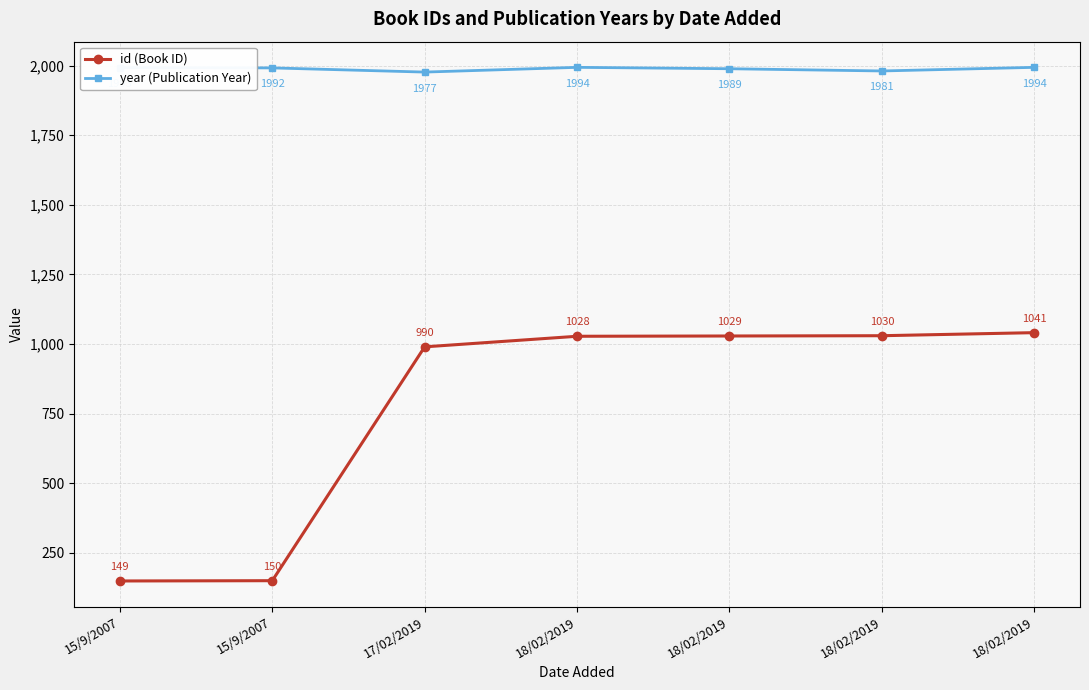

Reading right to left, what are all the values shown in this chart?

id (Book ID): 1041	1030	1029	1028	990	150	149
year (Publication Year): 1994	1981	1989	1994	1977	1992	1993